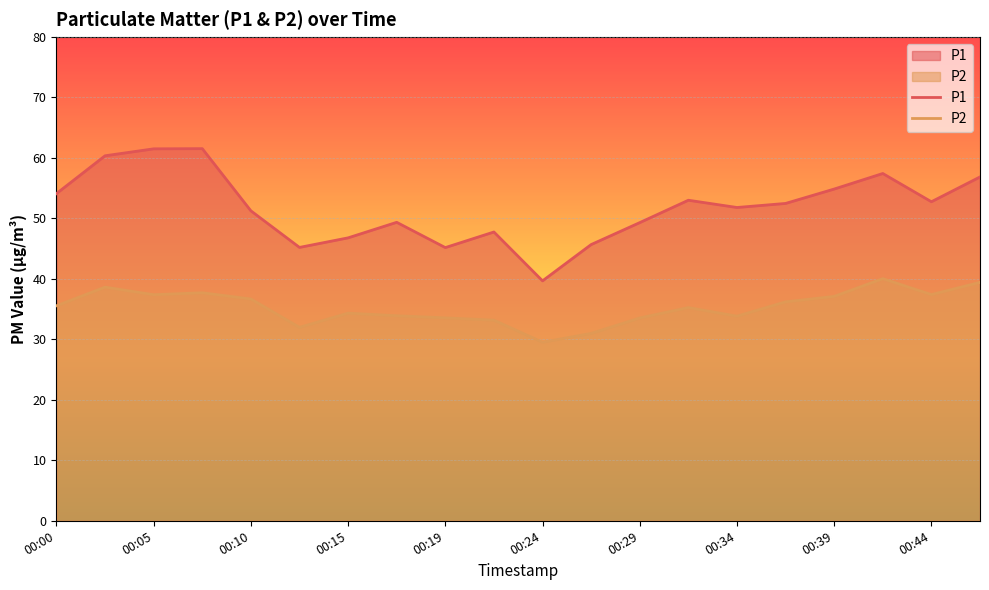

At 13, list the series in order from smallest to largest.

P2, P1